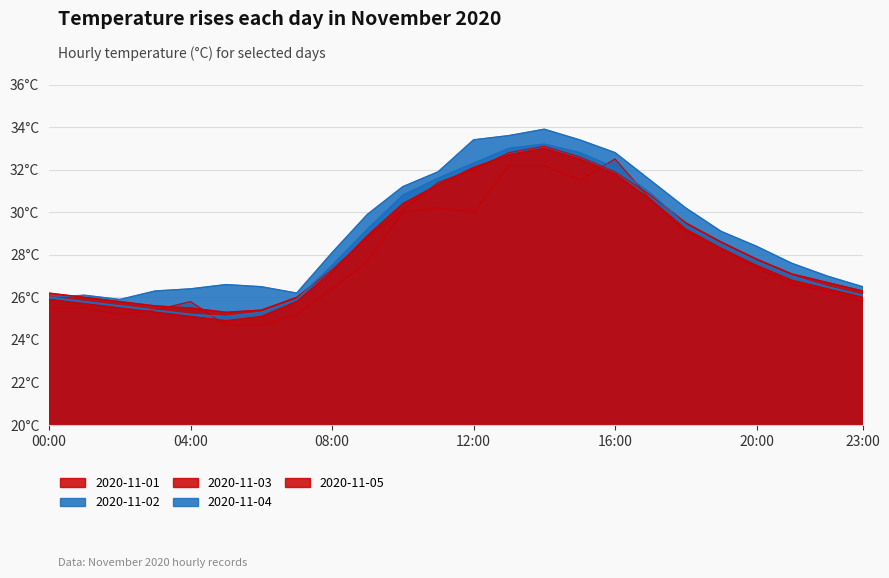

Reading right to left, list all the values displayed in this chart.

2020-11-01: 25.8	26.3	26.6	27.4	28.3	29.1	30.6	32.5	31.5	32.2	32.2	30.0	30.2	30.0	27.7	26.4	25.2	24.7	24.7	25.8	25.4	25.2	25.5	25.5
2020-11-02: 26.5	27.0	27.6	28.4	29.1	30.2	31.5	32.8	33.4	33.9	33.6	33.4	31.9	31.2	29.9	28.1	26.2	26.5	26.6	26.4	26.3	25.9	26.1	26.0
2020-11-03: 26.3	26.7	27.1	27.8	28.6	29.5	30.8	31.9	32.6	33.1	32.8	32.0	31.4	30.1	28.8	27.3	26.0	25.4	25.3	25.5	25.6	25.8	26.0	26.2
2020-11-04: 26.1	26.5	27.0	27.7	28.5	29.4	30.9	32.1	32.8	33.2	33.0	32.3	31.6	30.8	29.2	27.5	25.9	25.3	25.1	25.2	25.4	25.6	25.8	26.0
2020-11-05: 26.0	26.4	26.8	27.5	28.3	29.2	30.6	31.8	32.5	33.0	32.7	32.1	31.3	30.4	28.9	27.2	25.8	25.1	24.9	25.1	25.3	25.5	25.7	25.9